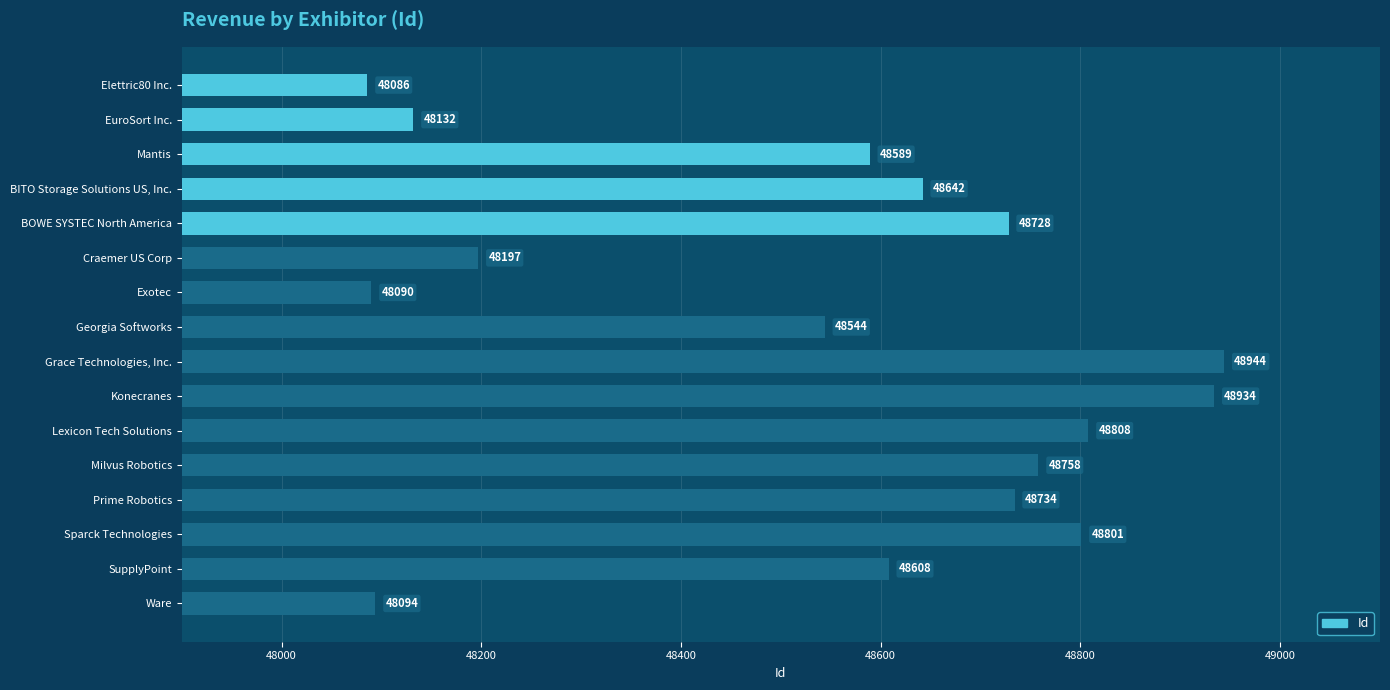

Rank the categories by value from highest to lowest.

Grace Technologies, Inc., Konecranes, Lexicon Tech Solutions, Sparck Technologies, Milvus Robotics, Prime Robotics, BOWE SYSTEC North America, BITO Storage Solutions US, Inc., SupplyPoint, Mantis, Georgia Softworks, Craemer US Corp, EuroSort Inc., Ware, Exotec, Elettric80 Inc.